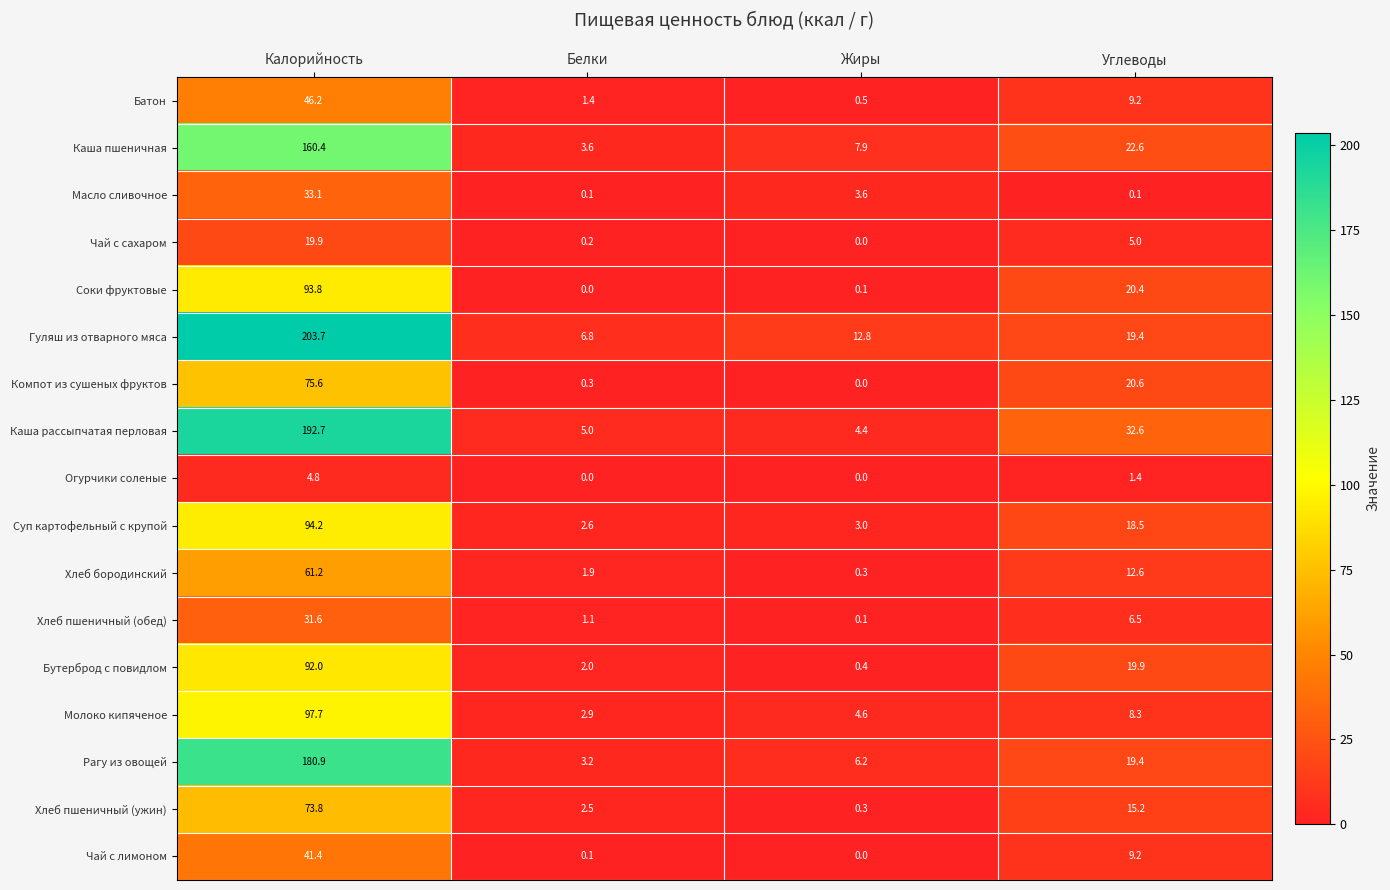

At which category does the chart reach its peak across all series?

Калорийность